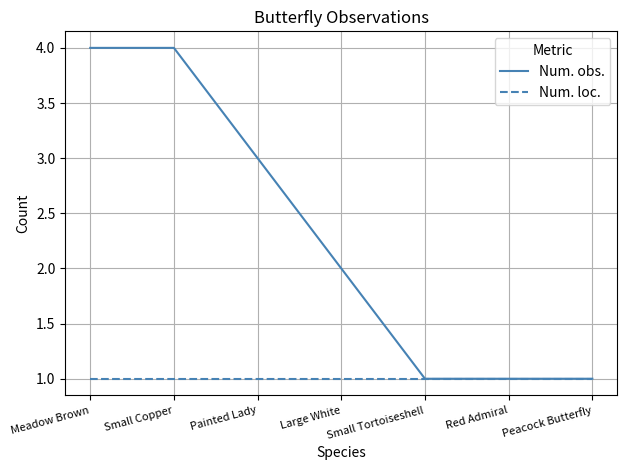

What position from the right is Large White?

4